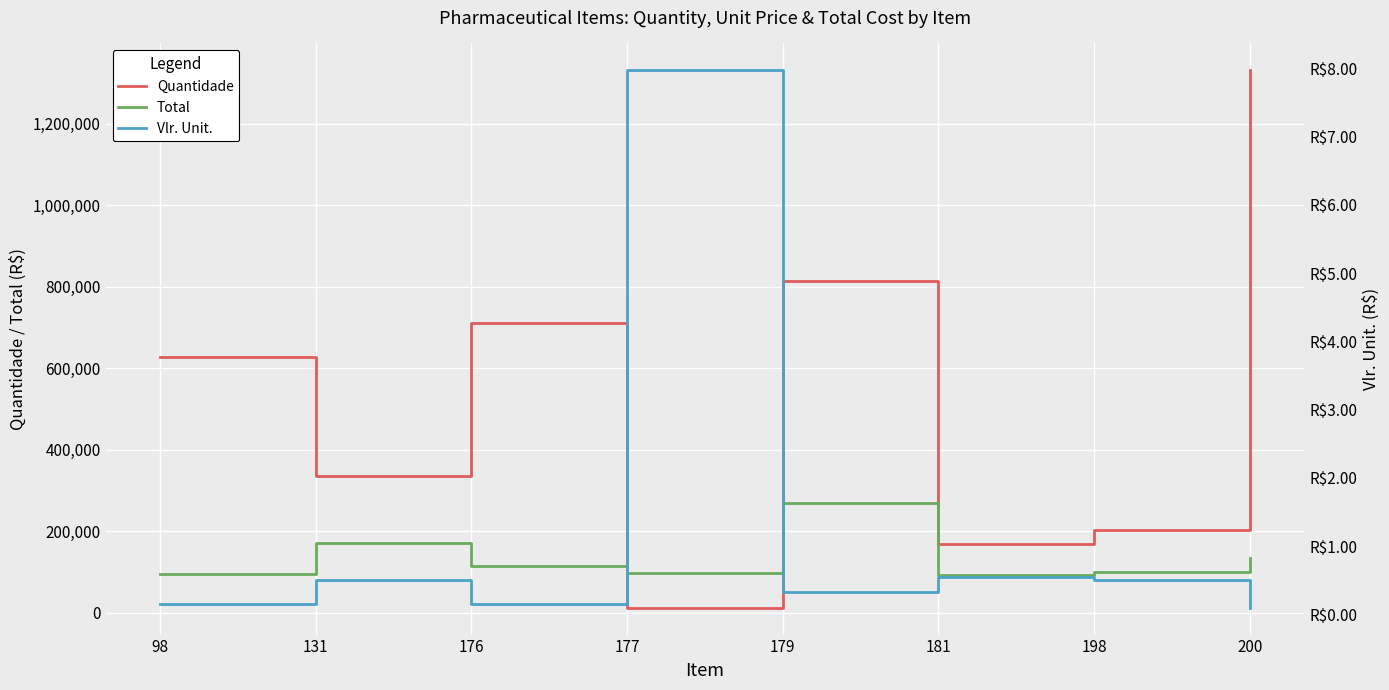

What is the value of the Vlr. Unit. point at the 8th from the left?

0.1